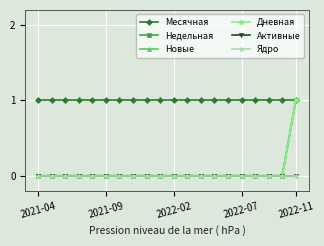

True or false: Активные and Месячная cross at least once.

False